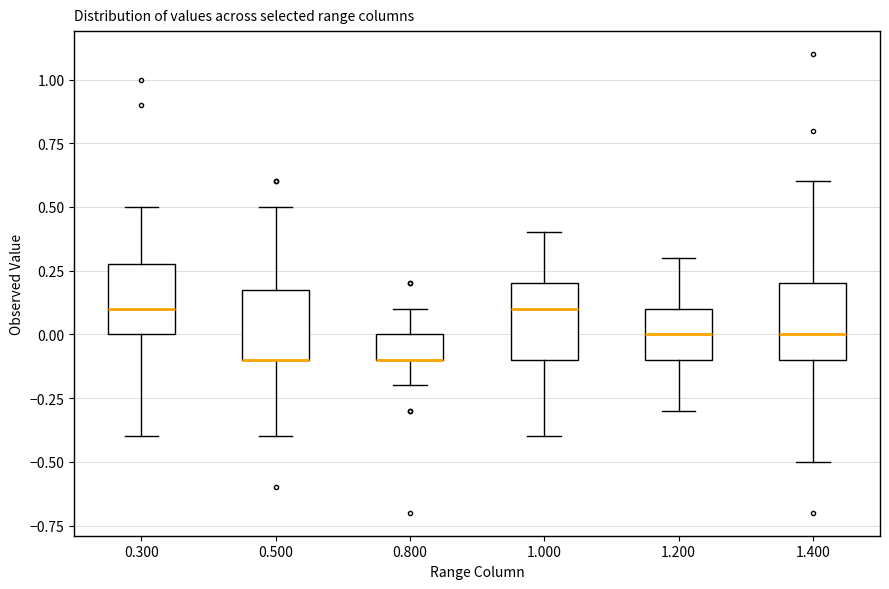

Where does the upper whisker of the box at x = 1.000 end on the y-axis? The values are not printed on the chart, so give them approximately, as read against the axis.

0.4